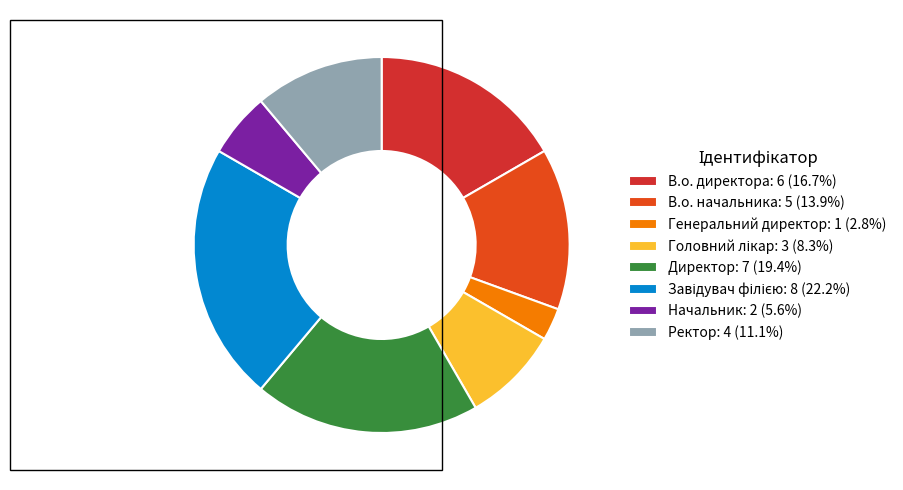

To the nearest percent, what percentage of the pie is В.о. начальника?

14%